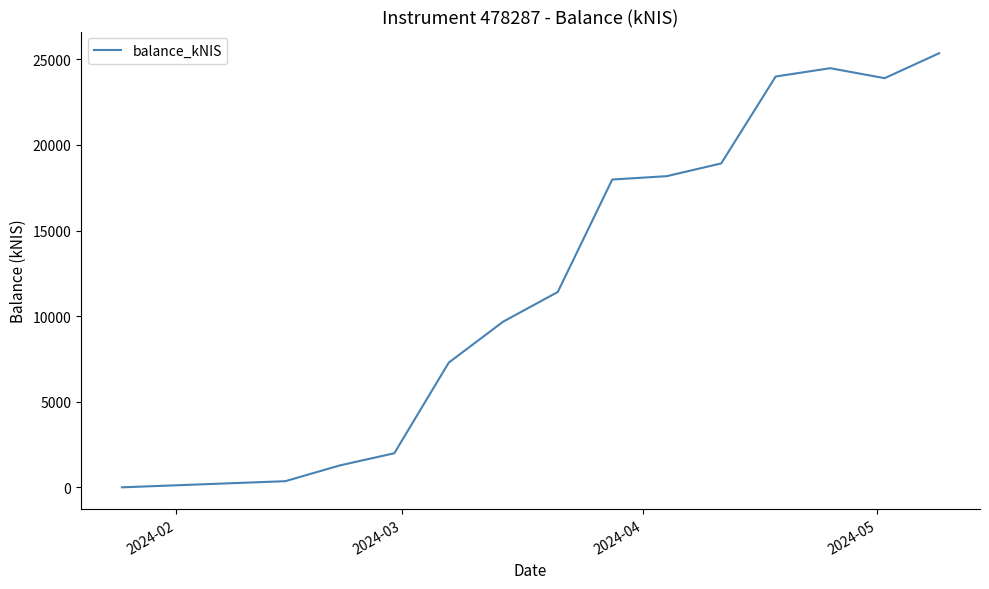

Reading right to left, list all the values displayed in this chart.

25357.6	23901.4	24483.8	23998.3	18920.8	18177.4	17979.7	11410.3	9681.6	7287.8	1990.3	1280.4	358.8	0.0